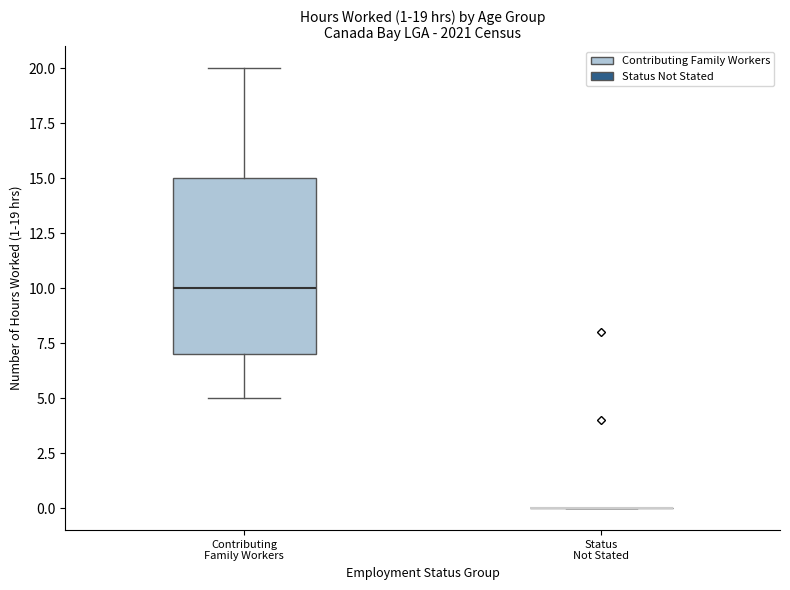

Which box is the tallest, from its lower edge to its upper edge?

Contributing Family Workers